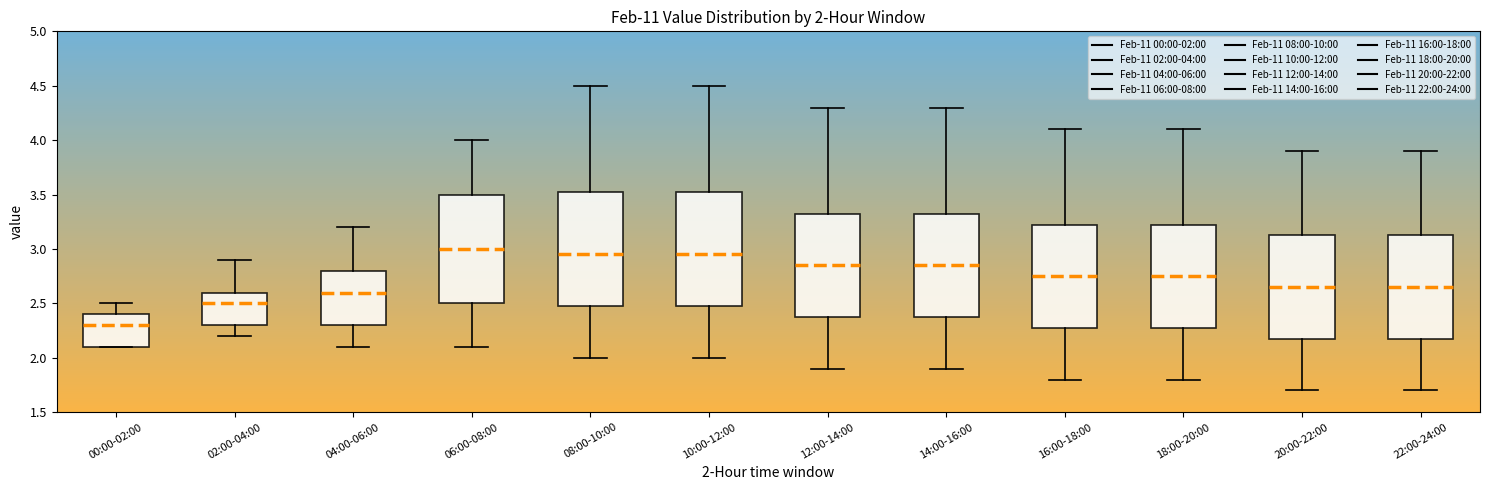

Which box has the lowest median line?

00:00-02:00